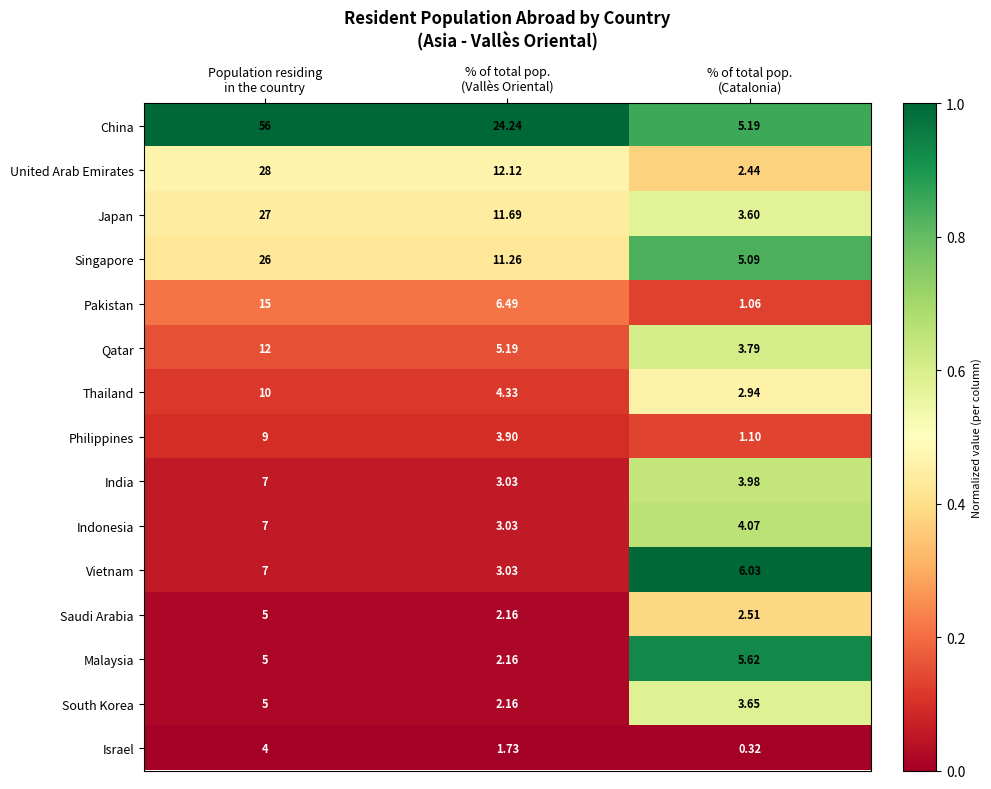

Which series has the largest total across all categories?

China